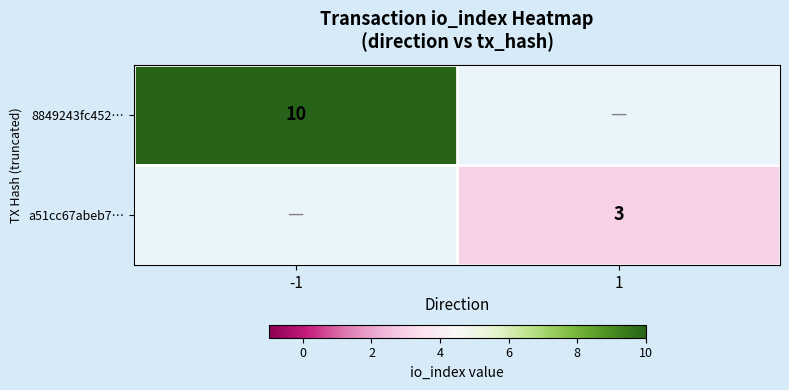

Is the value of a51cc67abeb7… at 1 greater than the value of 8849243fc452… at -1?

No